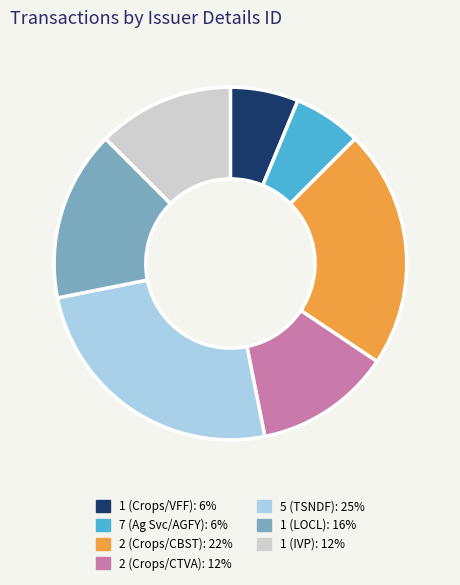

How many slices are in this pie chart?

7